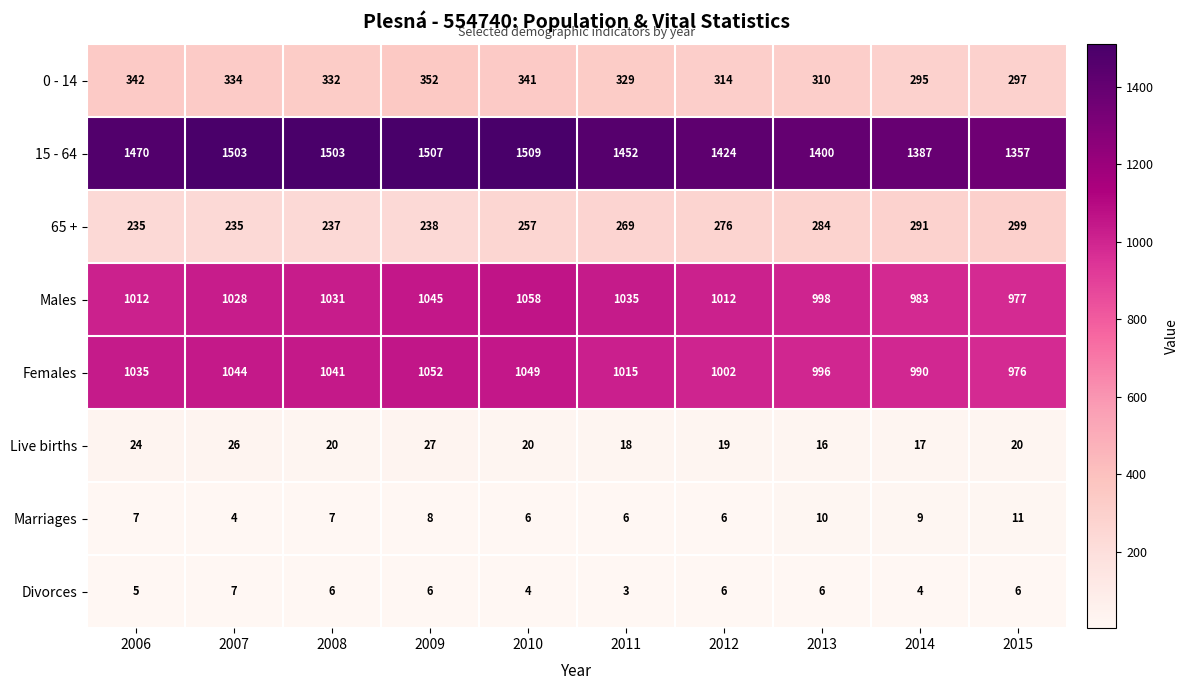

What is the smallest value displayed?

3